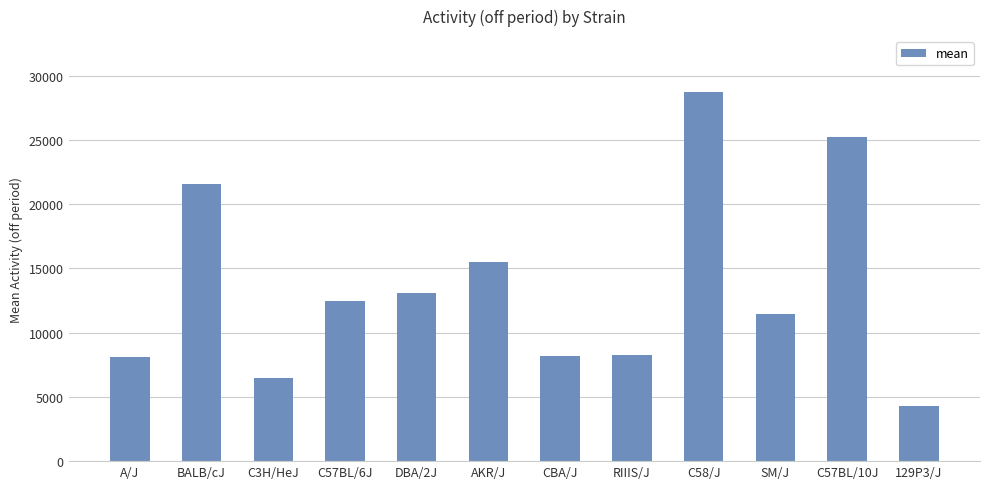

Where does the data first go above 12482?

BALB/cJ